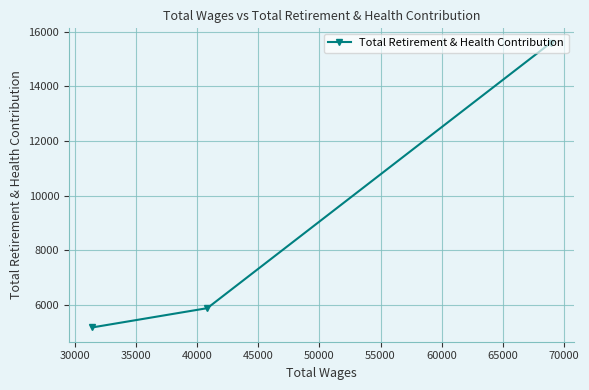

What is the greatest value displayed?

15602